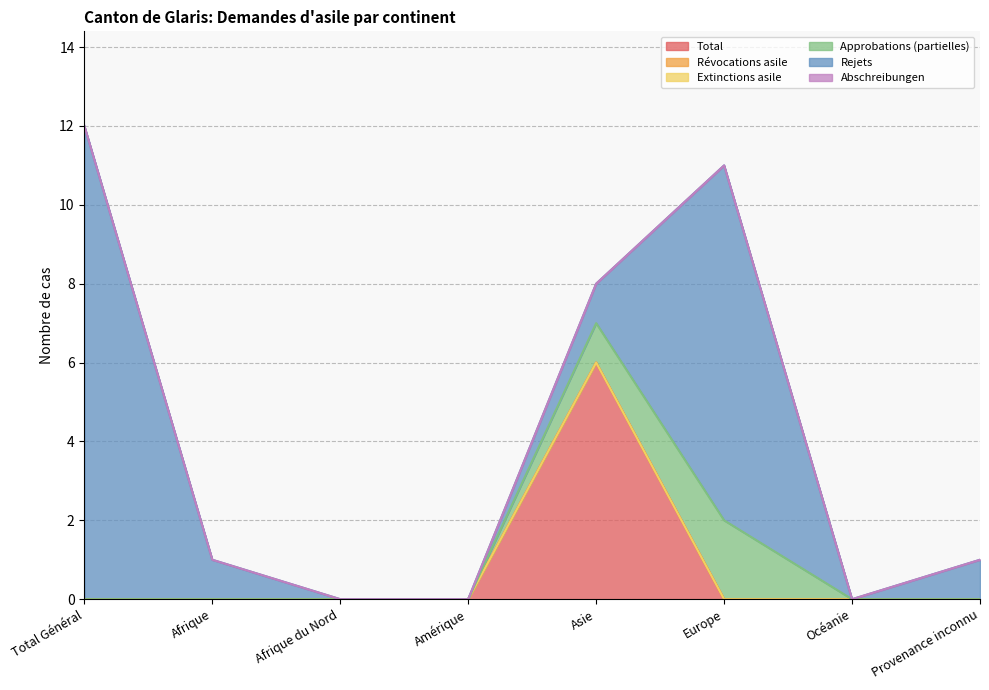

Rank the series by their maximum value, from lowest to highest.

Révocations asile, Extinctions asile, Abschreibungen, Approbations (partielles), Total, Rejets